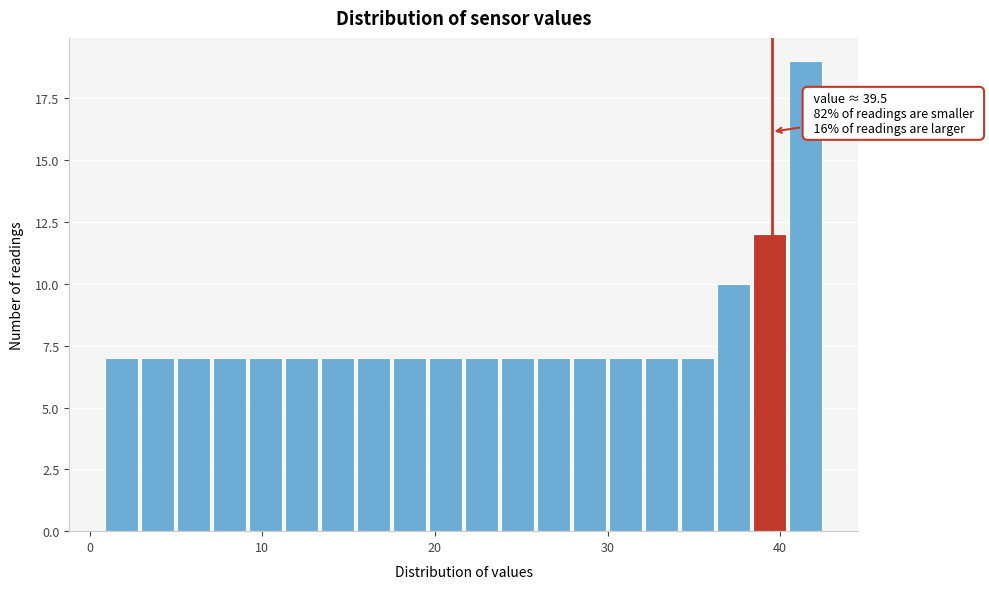

Around what value on the x-axis is the tallest bar? Give the approximate position of its centre, as read against the axis.

41